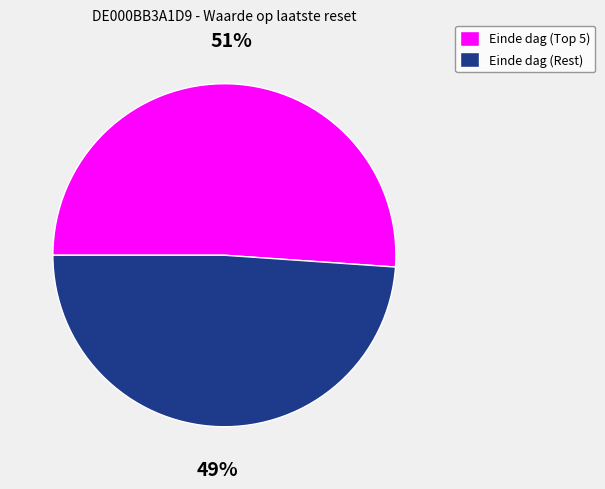

To the nearest percent, what percentage of the pie is Einde dag (Rest)?

49%